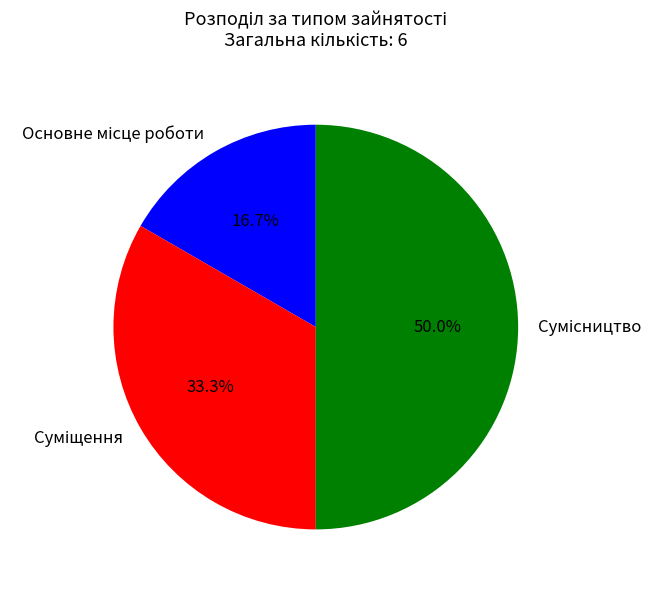

How many segments does this pie chart have?

3